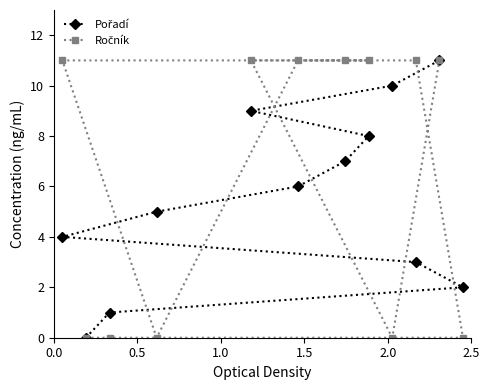

What is the maximum value shown in the chart?

11